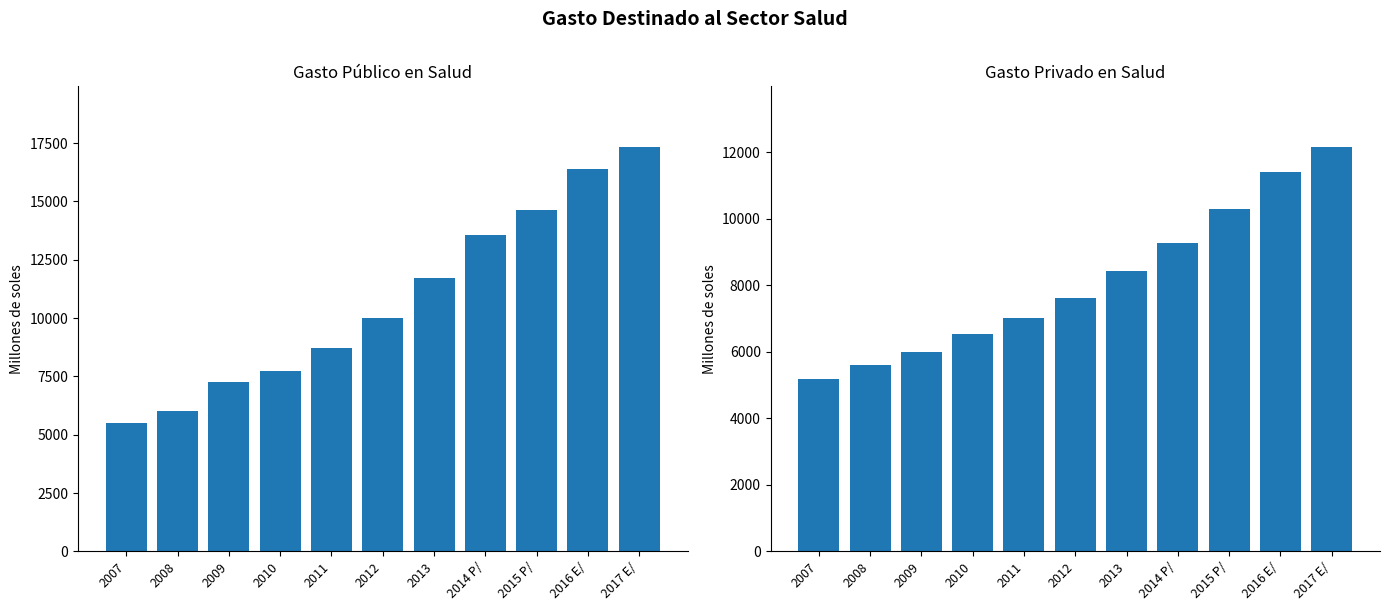

Rank the series by their maximum value, from lowest to highest.

Privado, Público